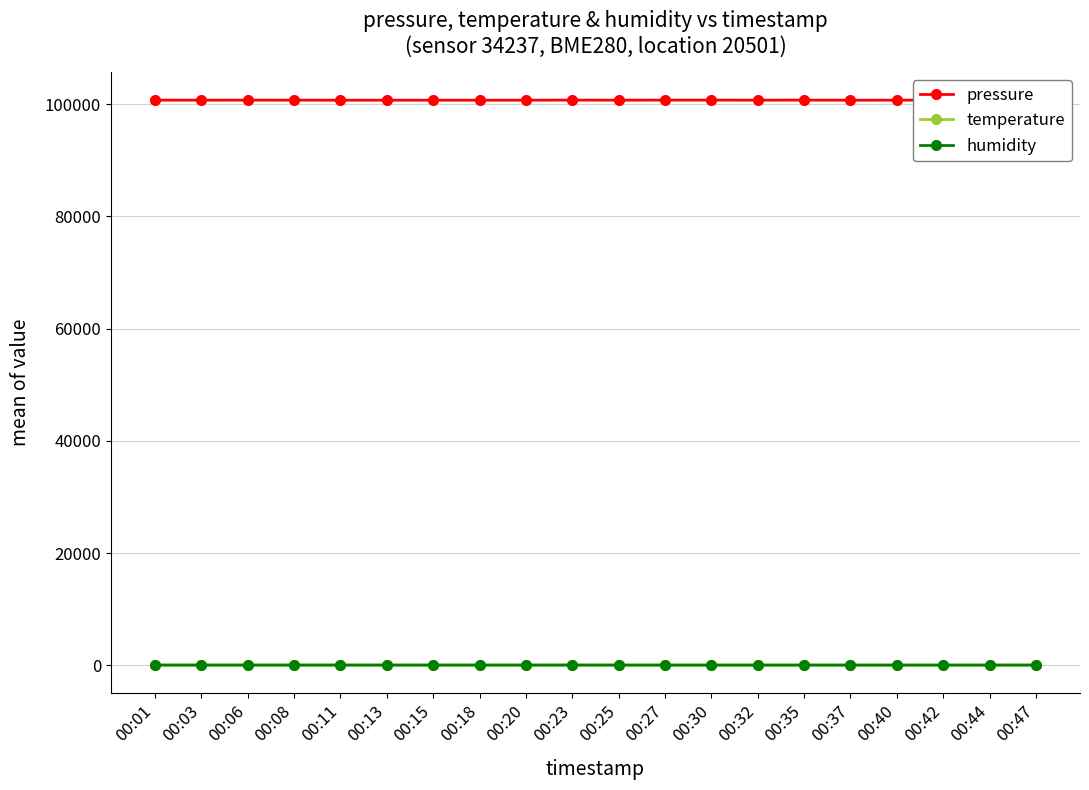

What is the value of the pressure point at the 12th from the left?

100739.7